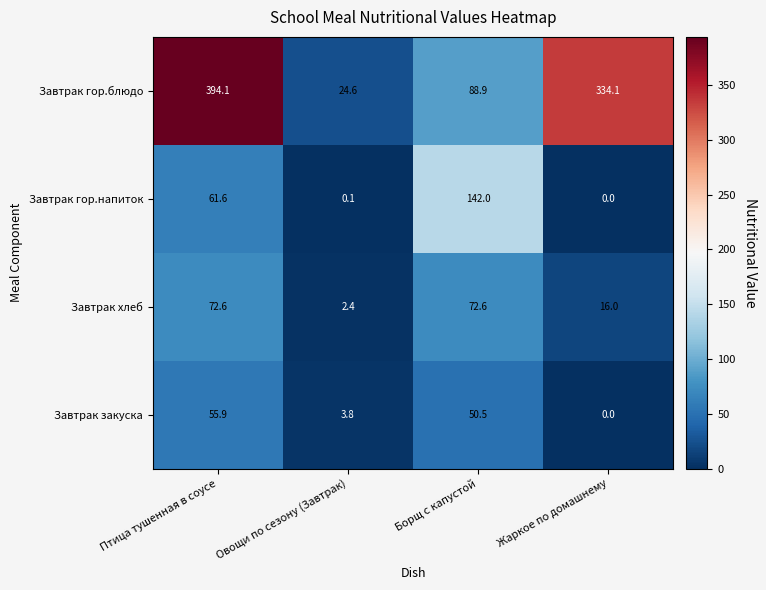

What is the difference between the Завтрак хлеб values at Овощи по сезону (Завтрак) and Птица тушенная в соусе?

70.2